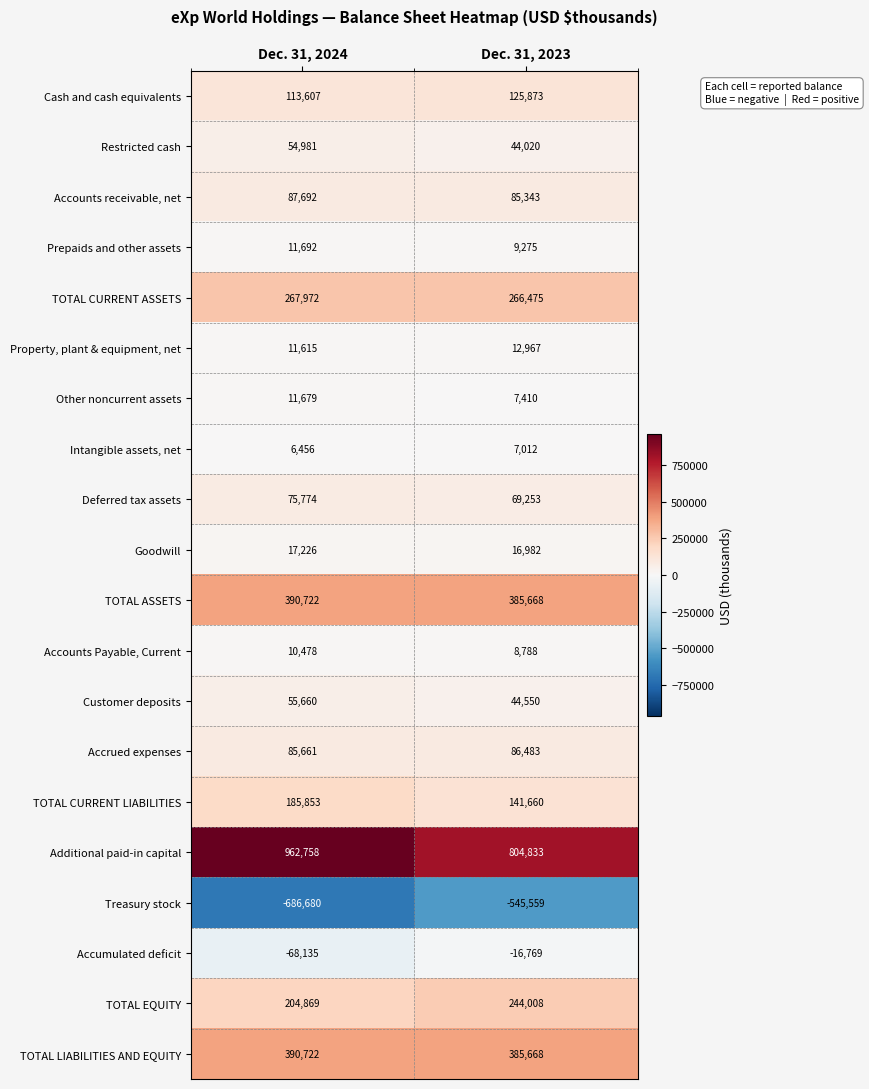

List the labels in order of TOTAL CURRENT ASSETS value, smallest first.

Dec. 31, 2023, Dec. 31, 2024